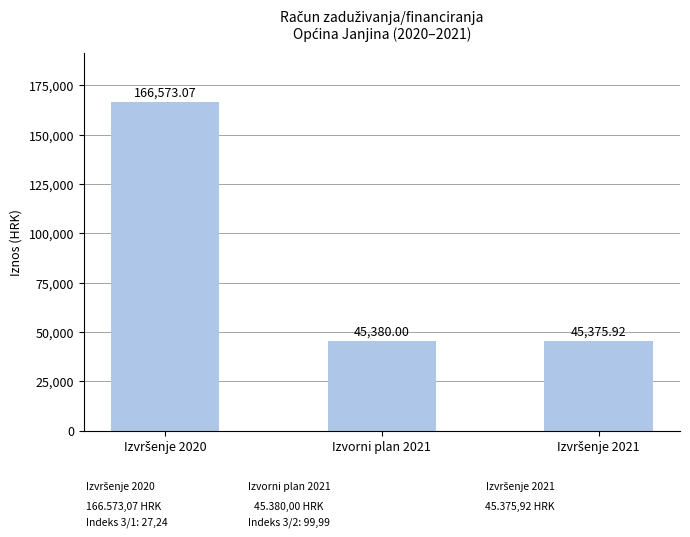

What is the difference between the second highest and minimum values?

4.1